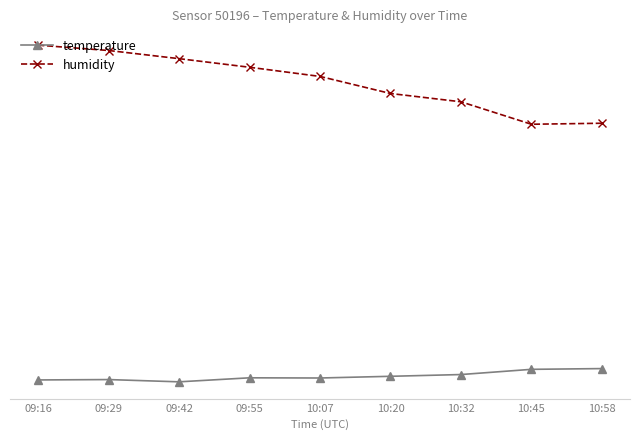

What are all the series names shown in the legend?

temperature, humidity